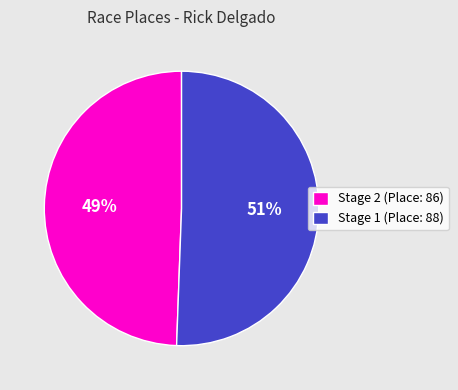

To the nearest percent, what is the average slice percentage?

50%